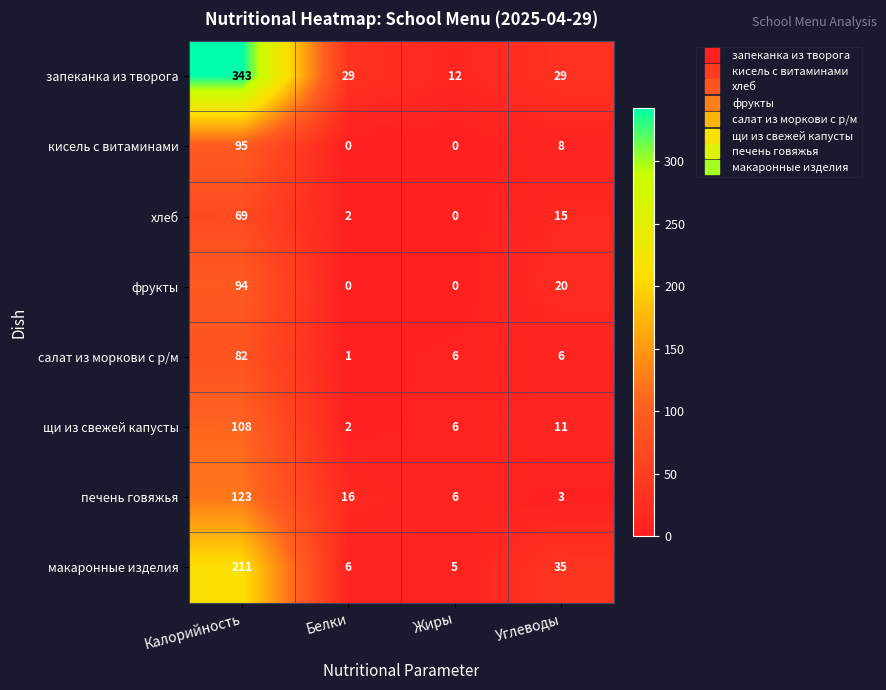

Which series has the largest total across all categories?

запеканка из творога